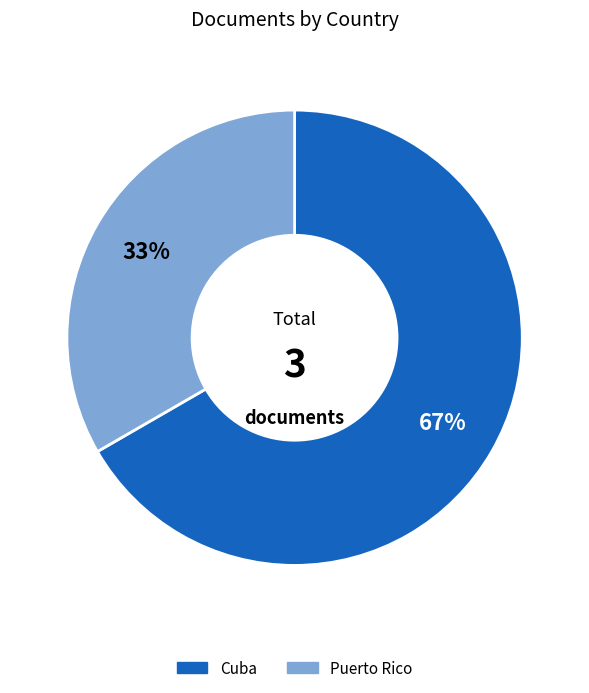

True or false: Puerto Rico accounts for 33% of the total.

True